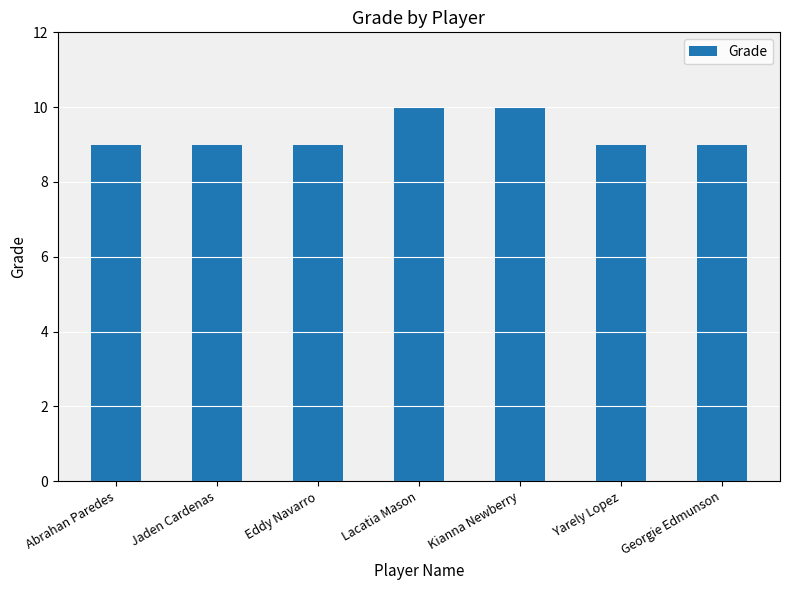

What value does the data have at Yarely Lopez?

9